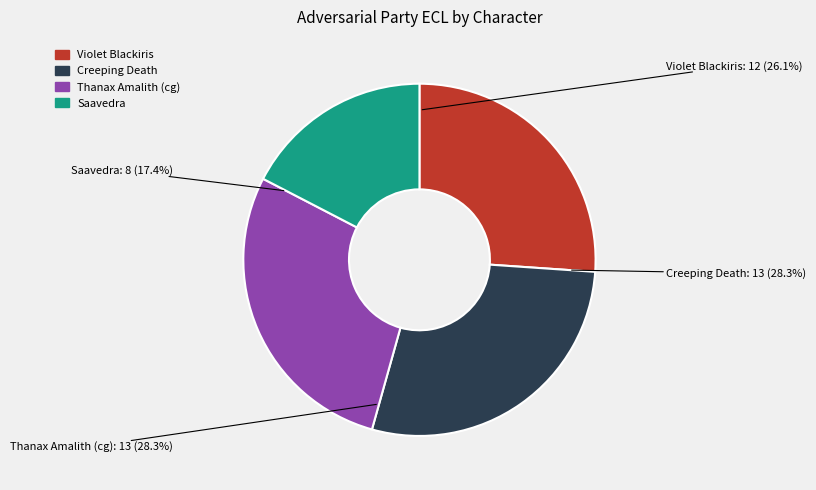

To the nearest percent, what percentage of the pie is Thanax Amalith (cg)?

28%